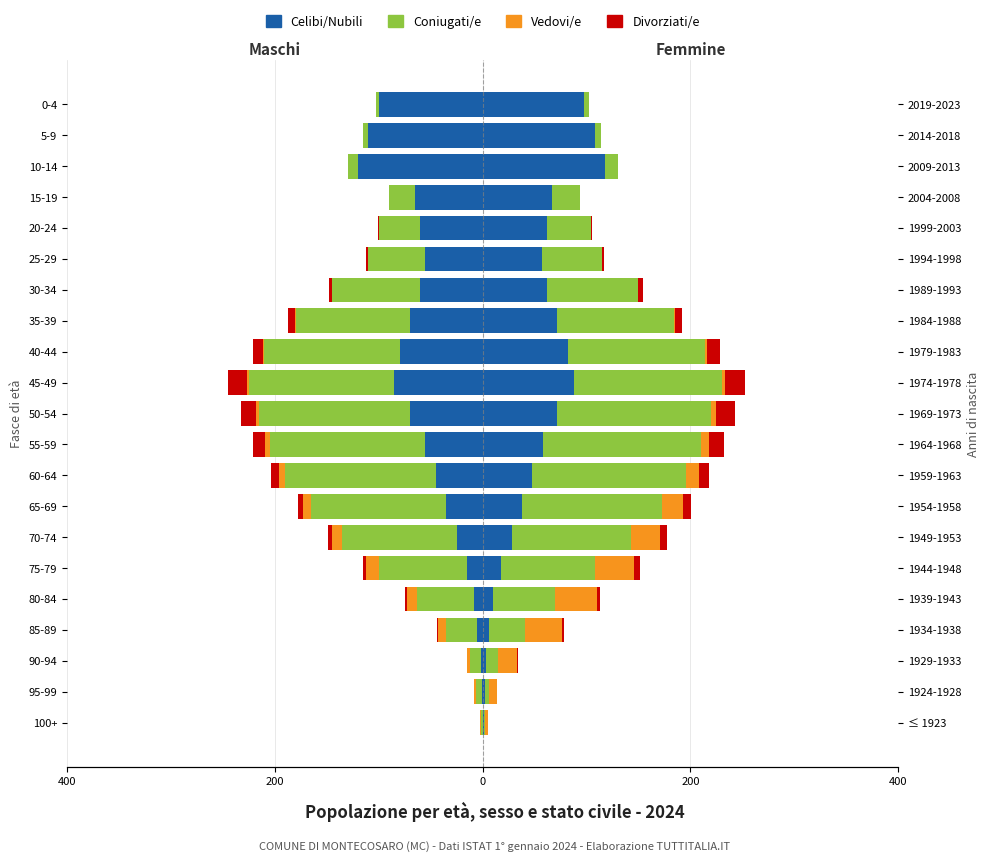

How many values in the Celibi/Nubili series are below -55?

10